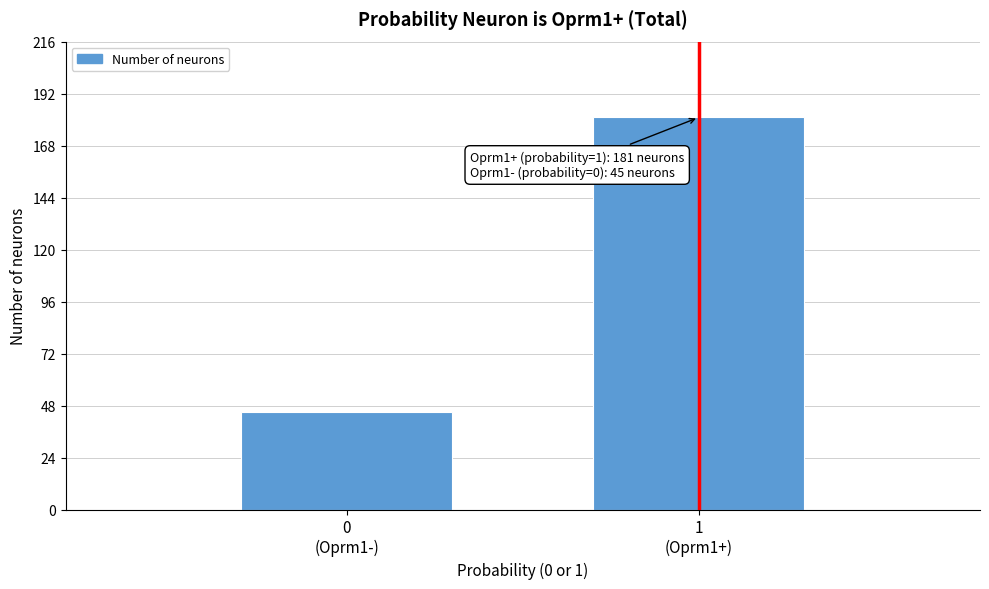

Reading left to right, what are all the values shown in this chart?

45	181